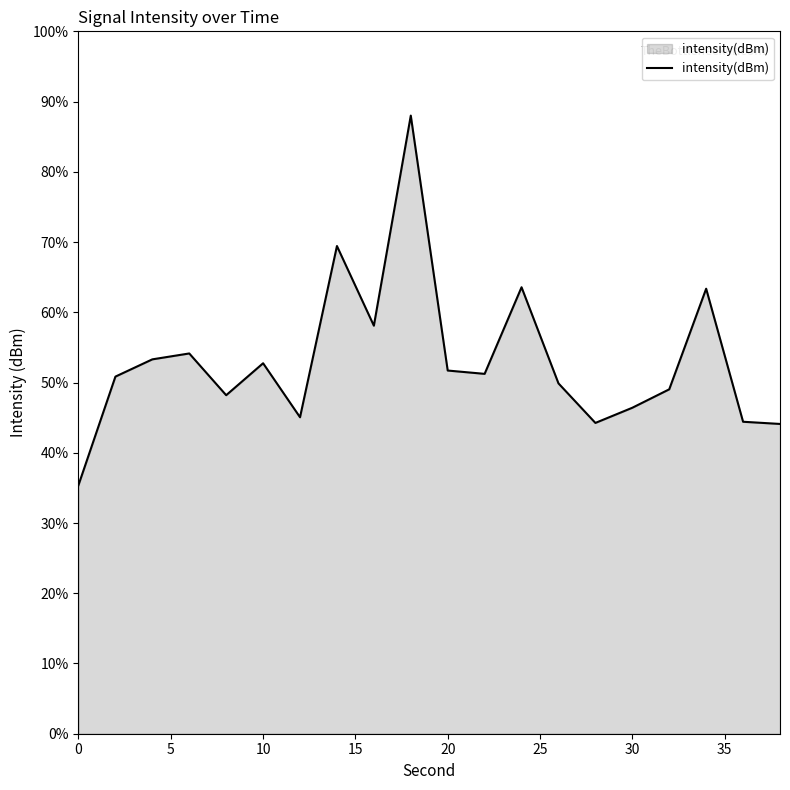

What is the maximum value shown in the chart?

88.0